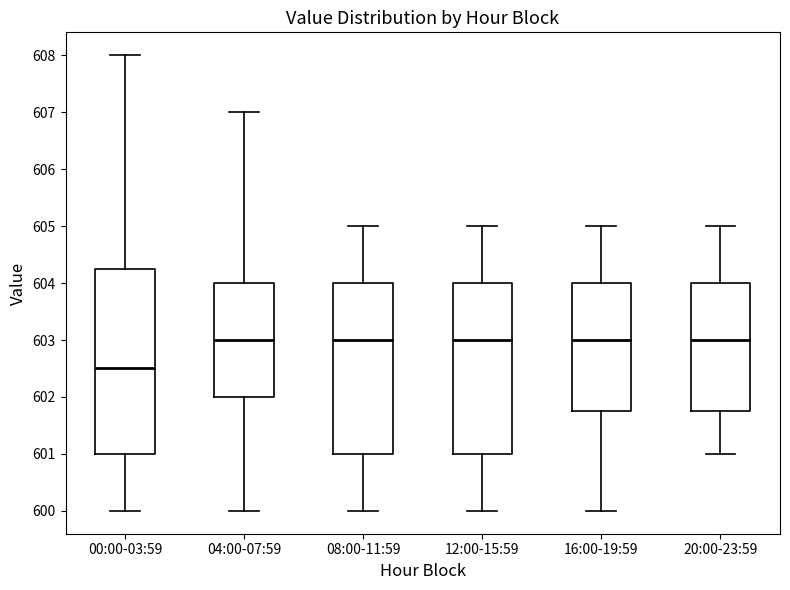

Where is the lower edge of the box for 08:00-11:59 on the y-axis? The values are not printed on the chart, so give them approximately, as read against the axis.

601.0